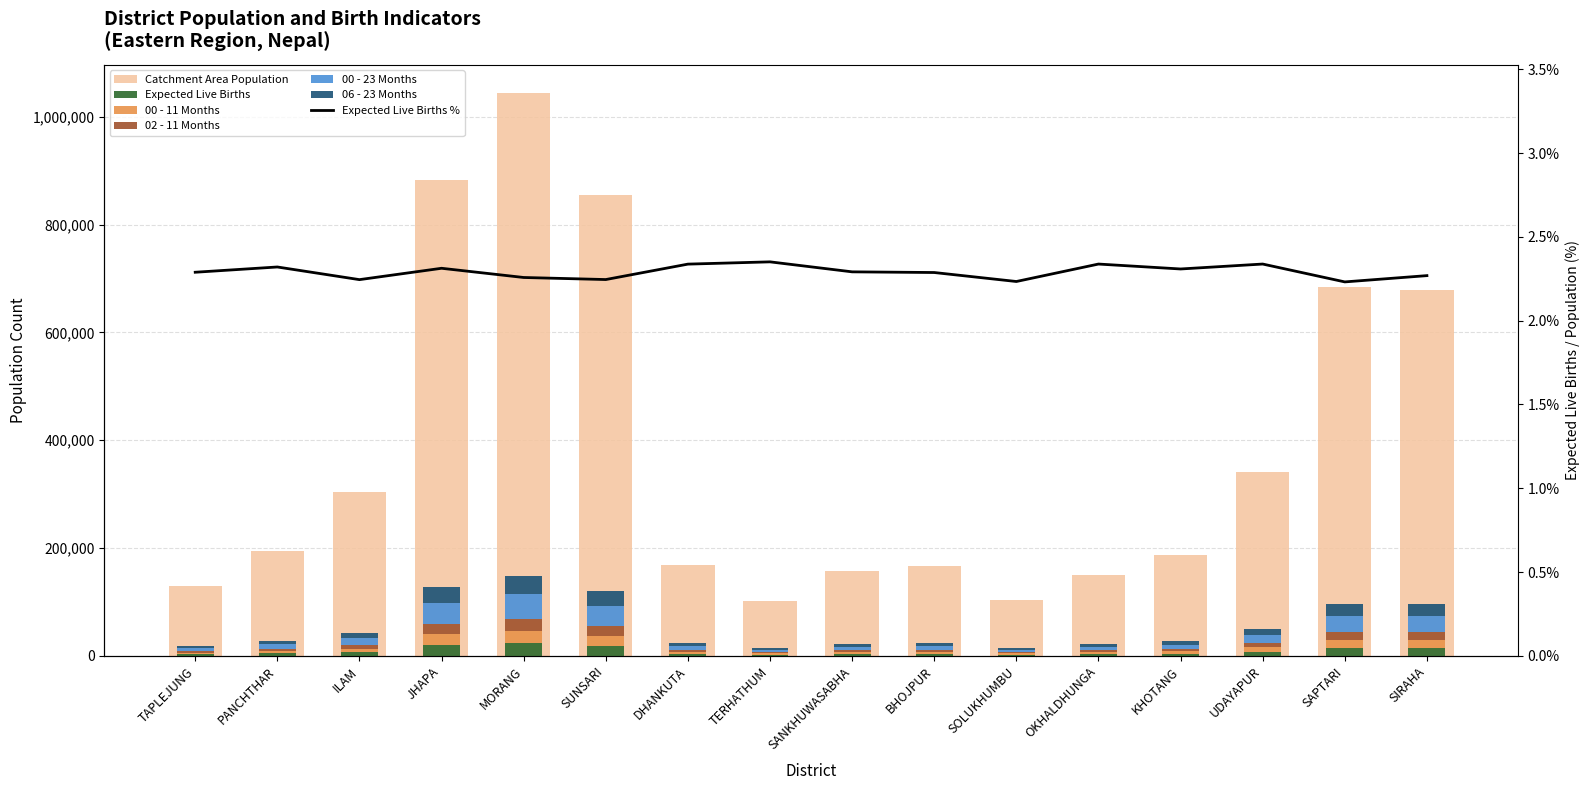

The 00 - 23 Months series shows 1635 at TAPLEJUNG. True or false?

False